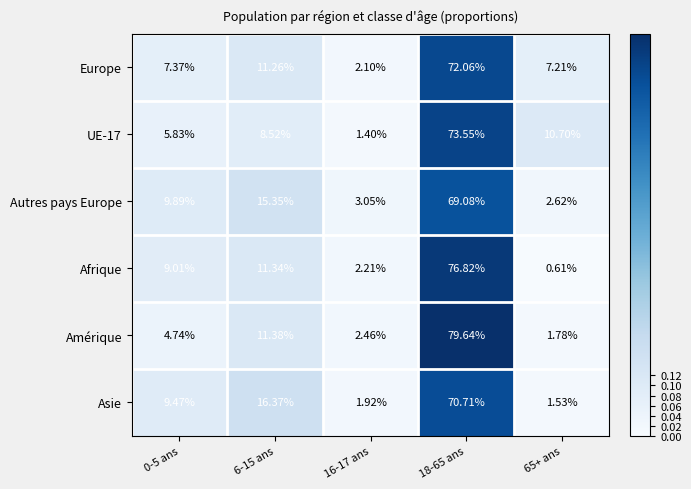

Which series has the widest spread of values?

Amérique